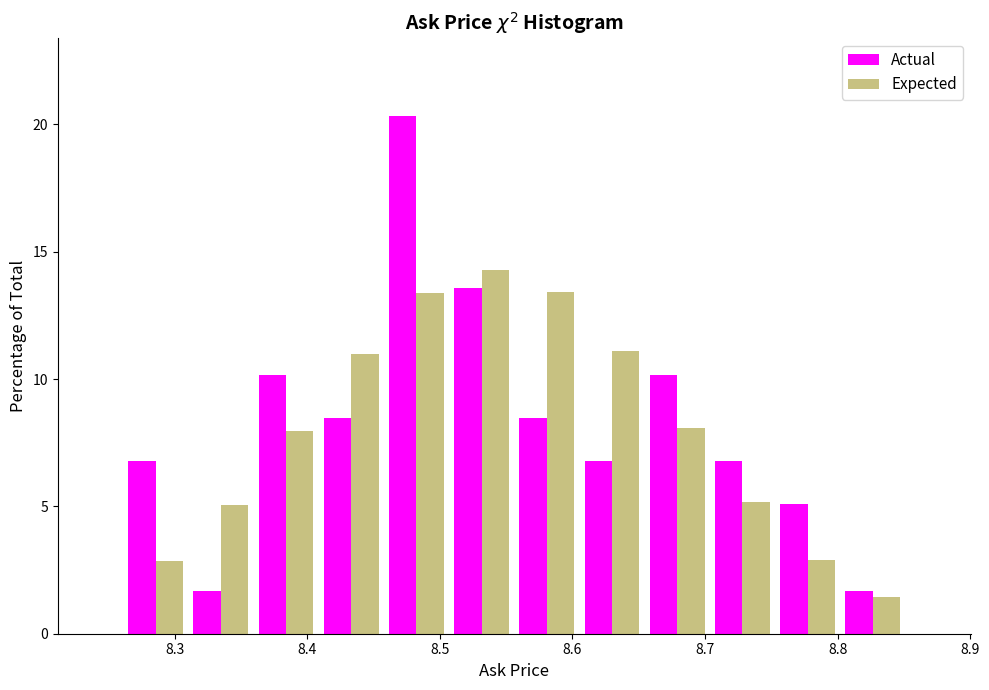

In the Expected series, which range on the x-axis has the tallest bar?

8.51 to 8.56